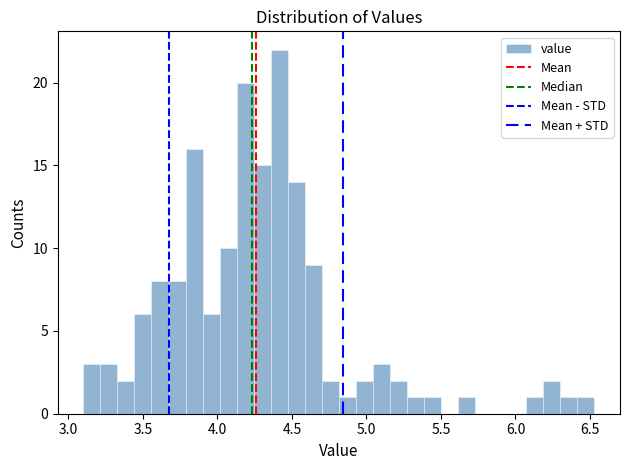

Around what value on the x-axis is the tallest bar? Give the approximate position of its centre, as read against the axis.

4.40